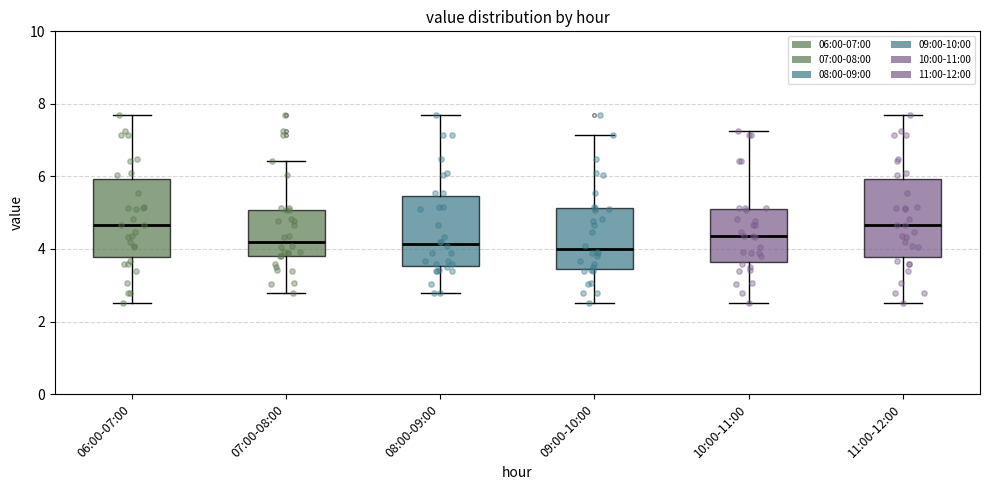

Where does the lower whisker of the box for 09:00-10:00 end on the y-axis? The values are not printed on the chart, so give them approximately, as read against the axis.

2.6